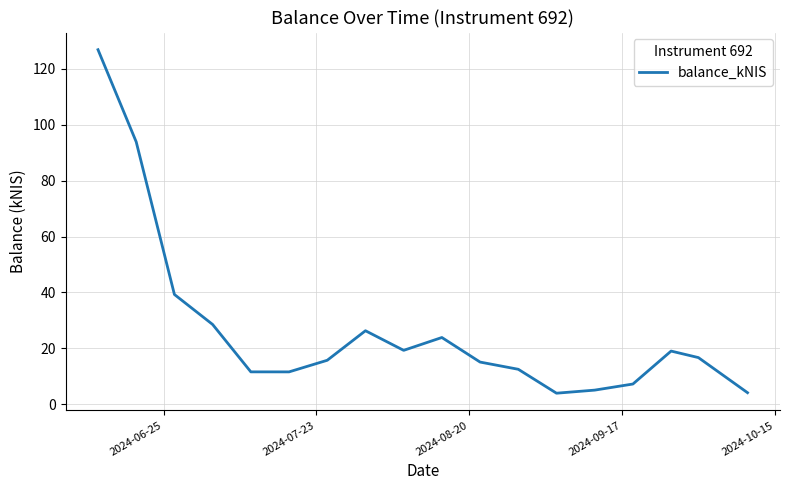

What is the greatest value displayed?

126.8